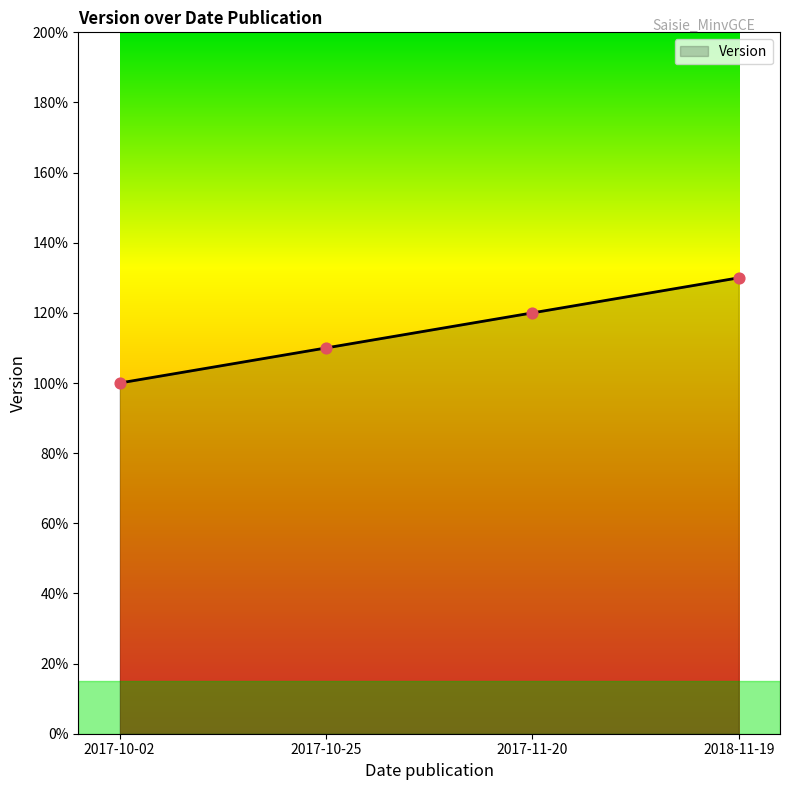

What is the ratio of the value at 2017-11-20 to the value at 2017-10-25?

1.1